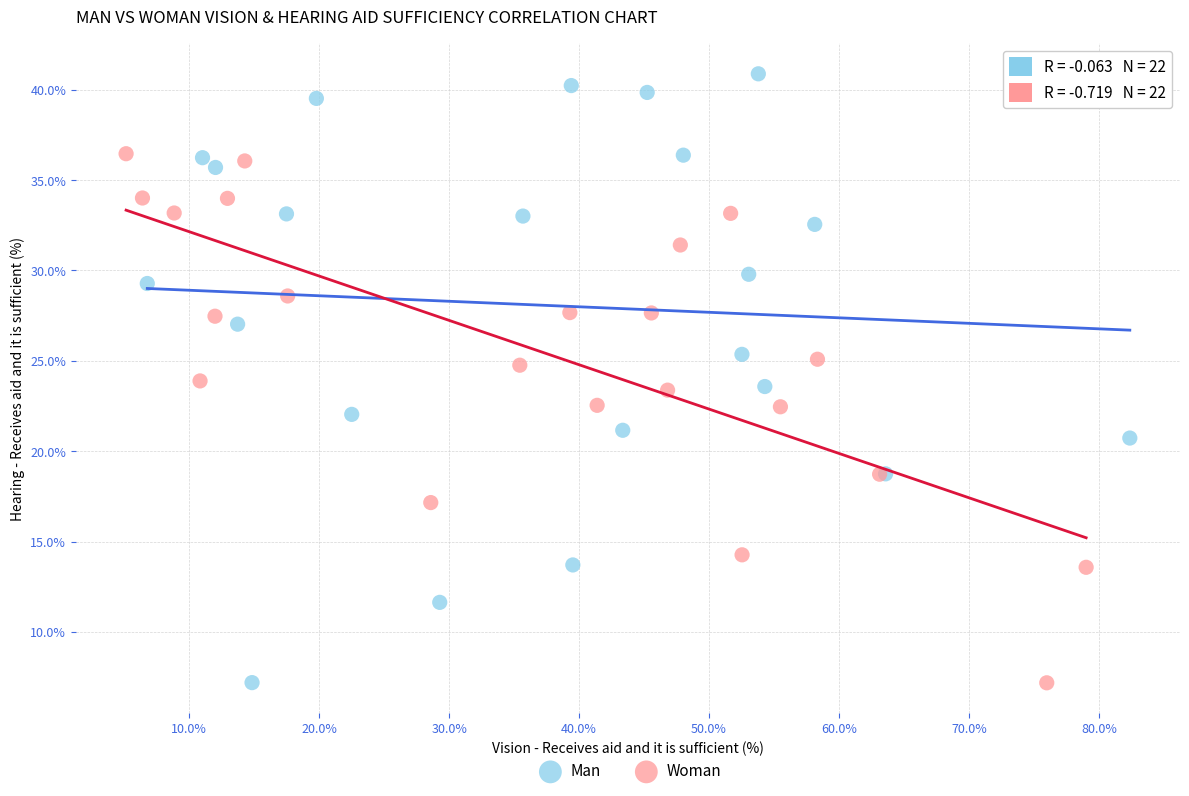

What are all the series names shown in the legend?

Man, Woman